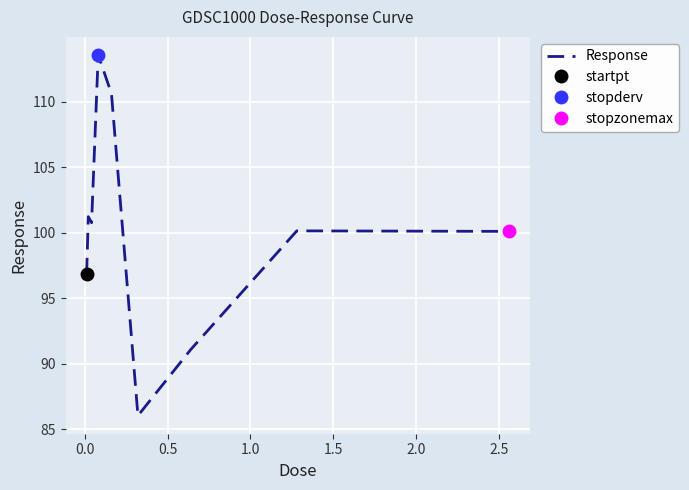

Is this an area chart (filled region under the line)?

No